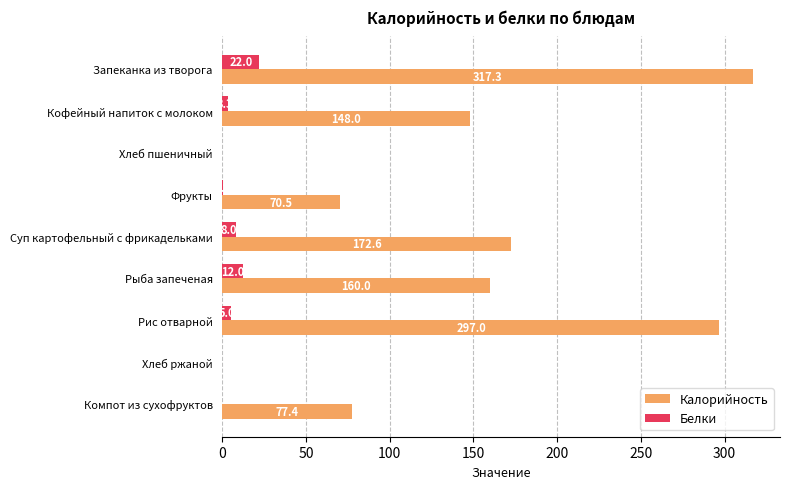

Where is Калорийность nearest to the value 158?

Рыба запеченая